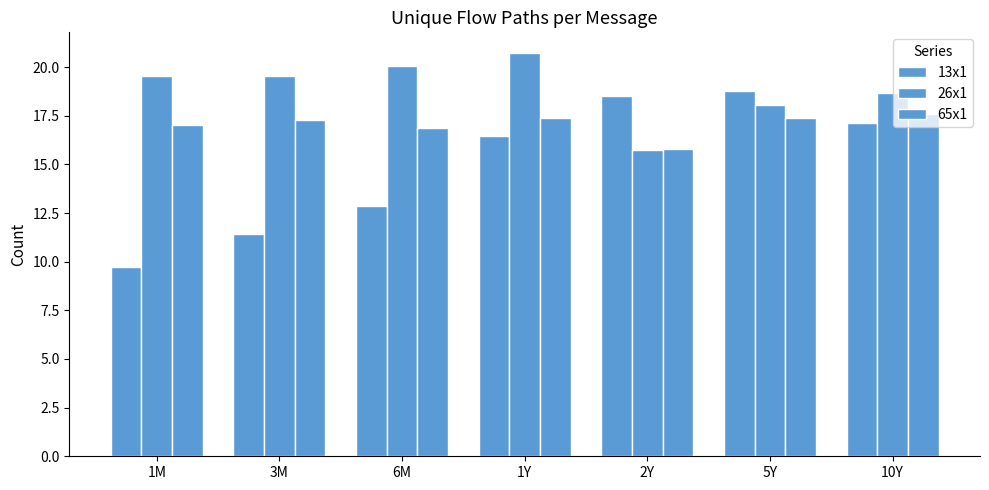

Does the chart contain any negative values?

No